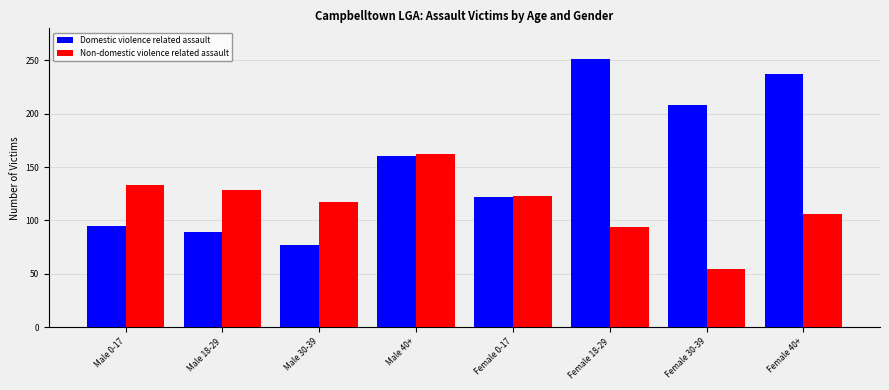

List the series in order of their overall mean, lowest first.

Non-domestic violence related assault, Domestic violence related assault